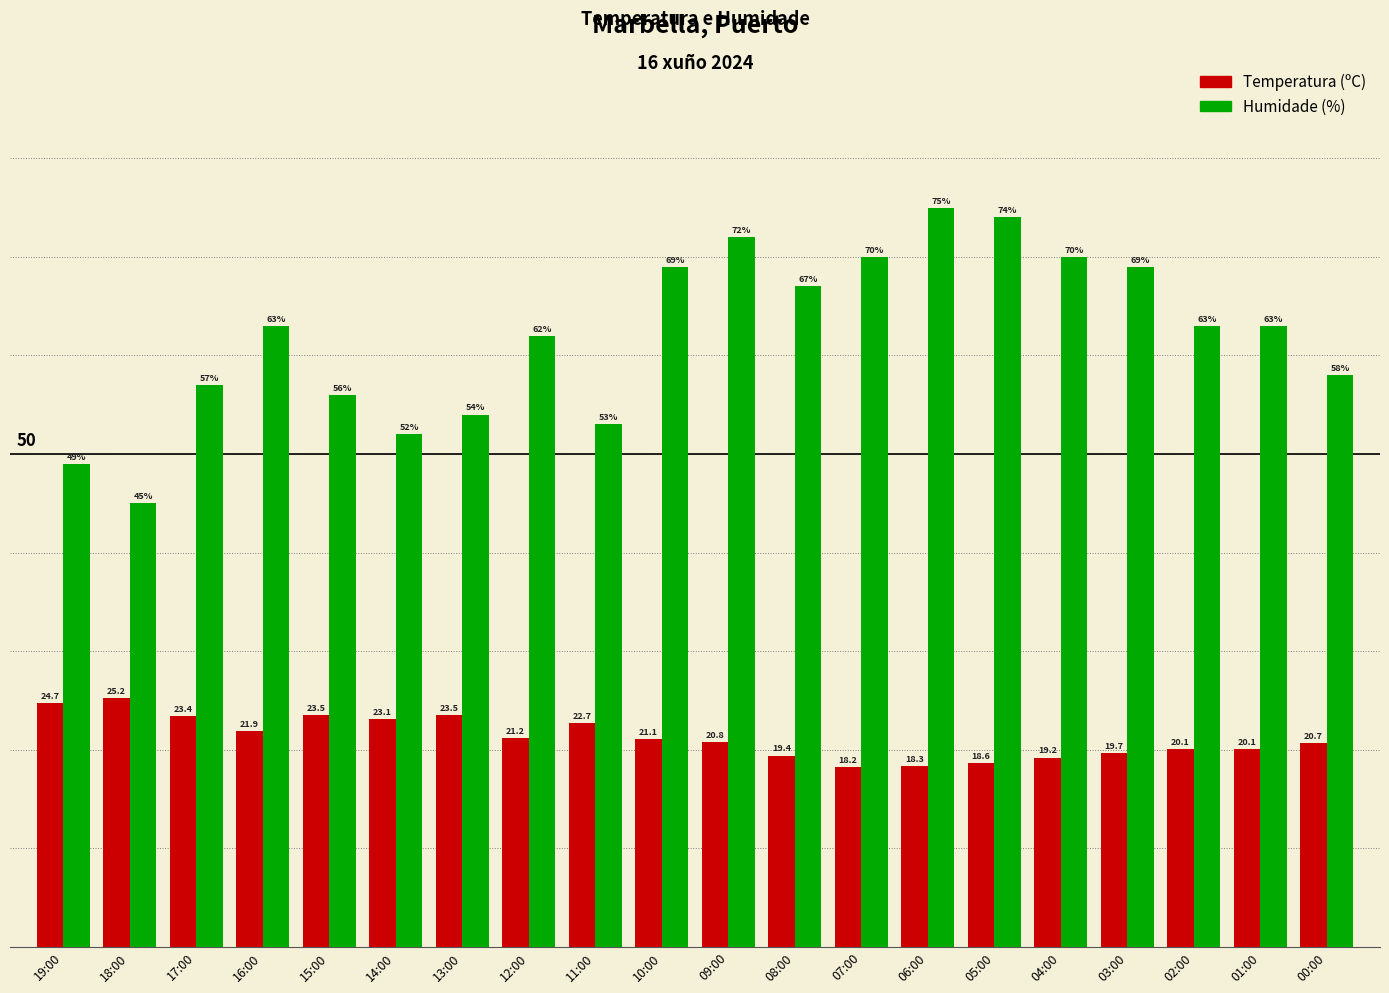

Is the value of Temperatura (ºC) at 15:00 greater than the value of Humidade (%) at 10:00?

No